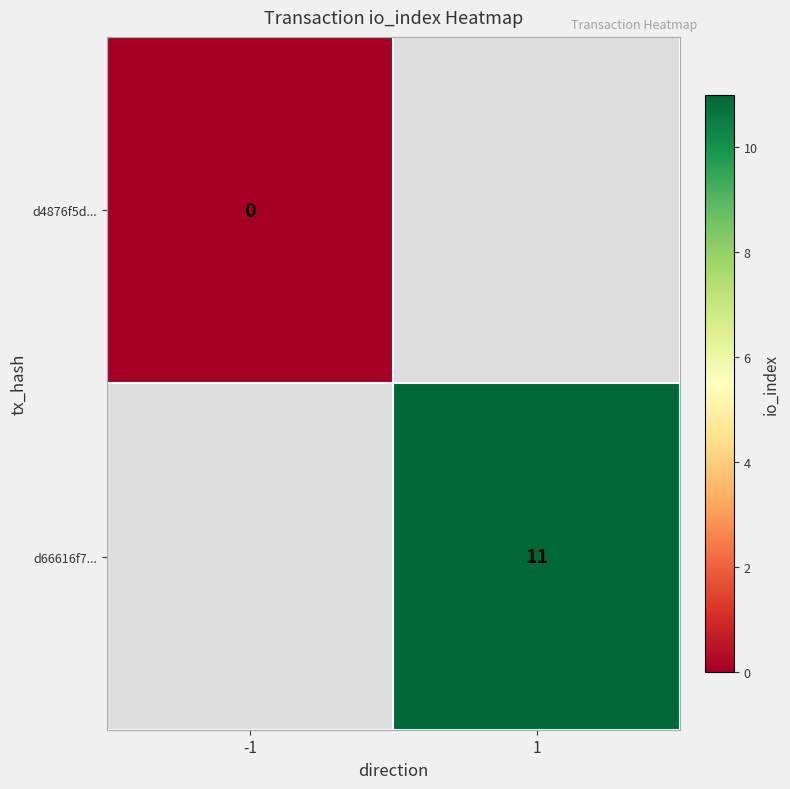

Is it true that d66616f7... equals 11 at 1?

True